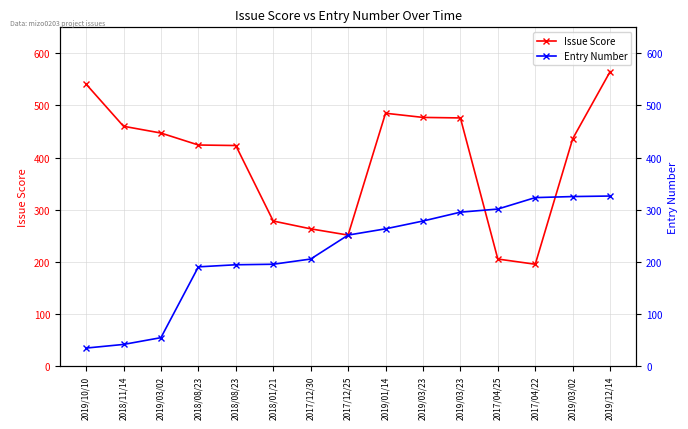

What is the difference between the Entry Number values at 2018/11/14 and 2017/12/25?

210